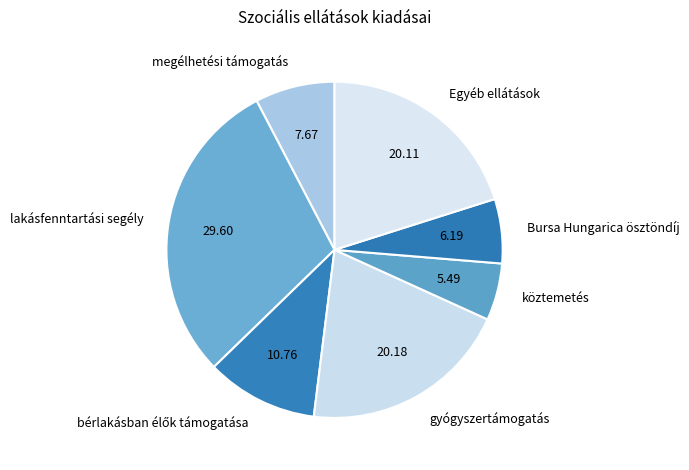

What is the ratio of the value at megélhetési támogatás to the value at Egyéb ellátások?

0.4